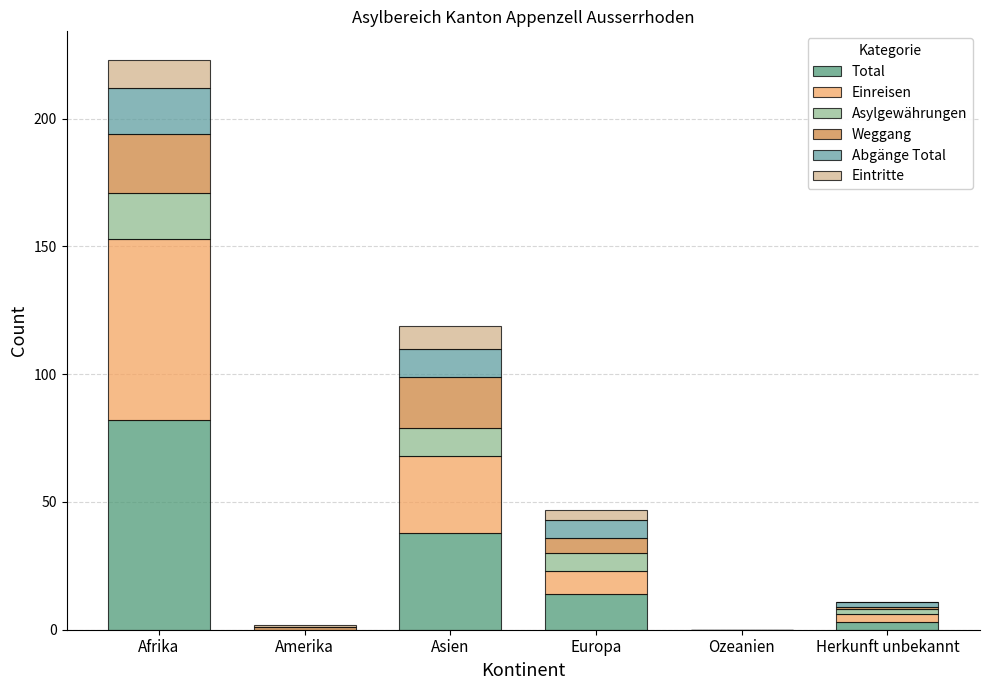

At which category is the sum across all series the highest?

Afrika